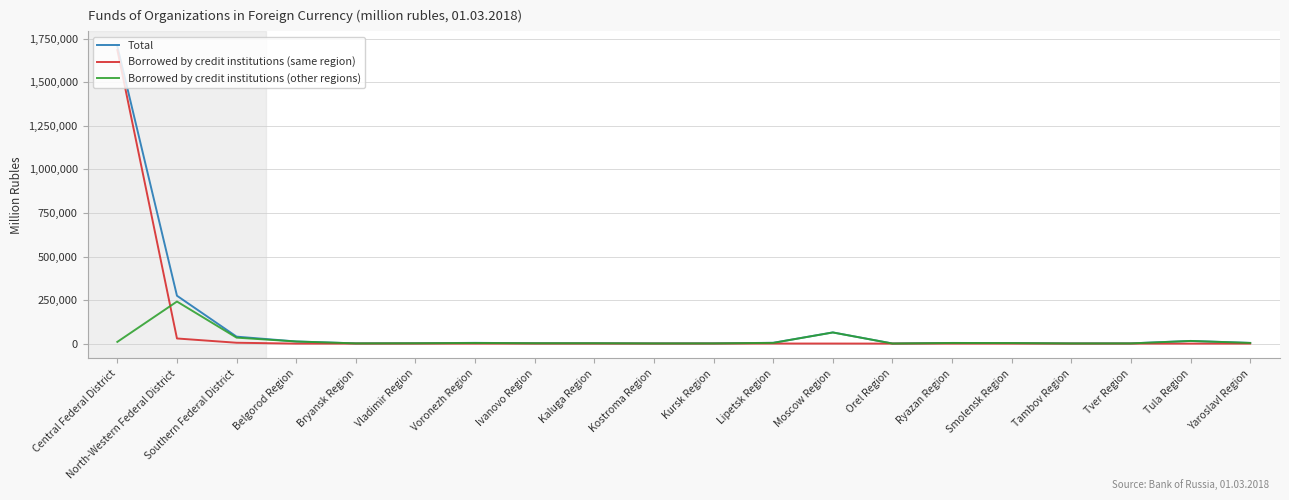

What is the maximum value shown in the chart?

1706995